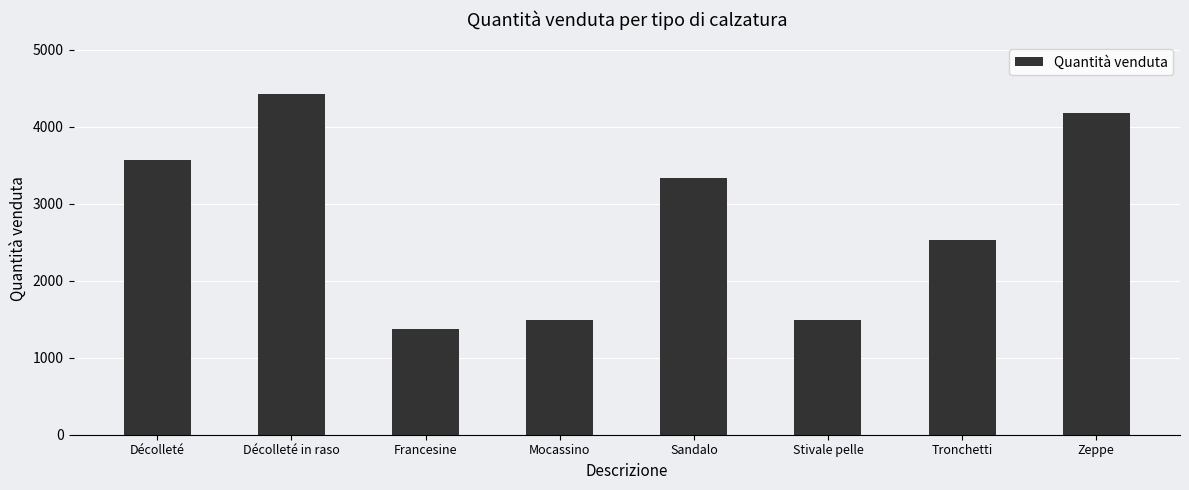

What value does the data have at Sandalo, to the nearest 100?

3300